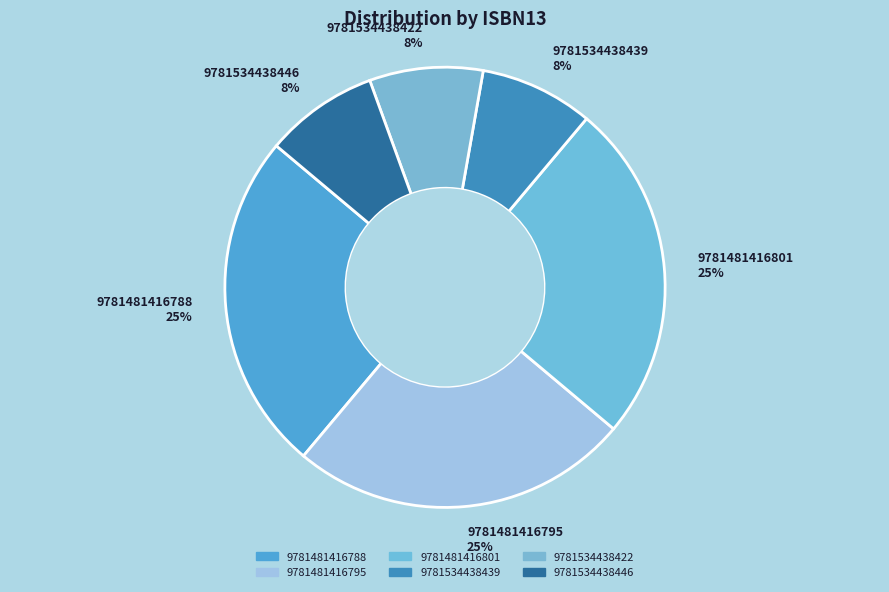

Is the sum of 9781534438439 and 9781481416801 greater than half?

No